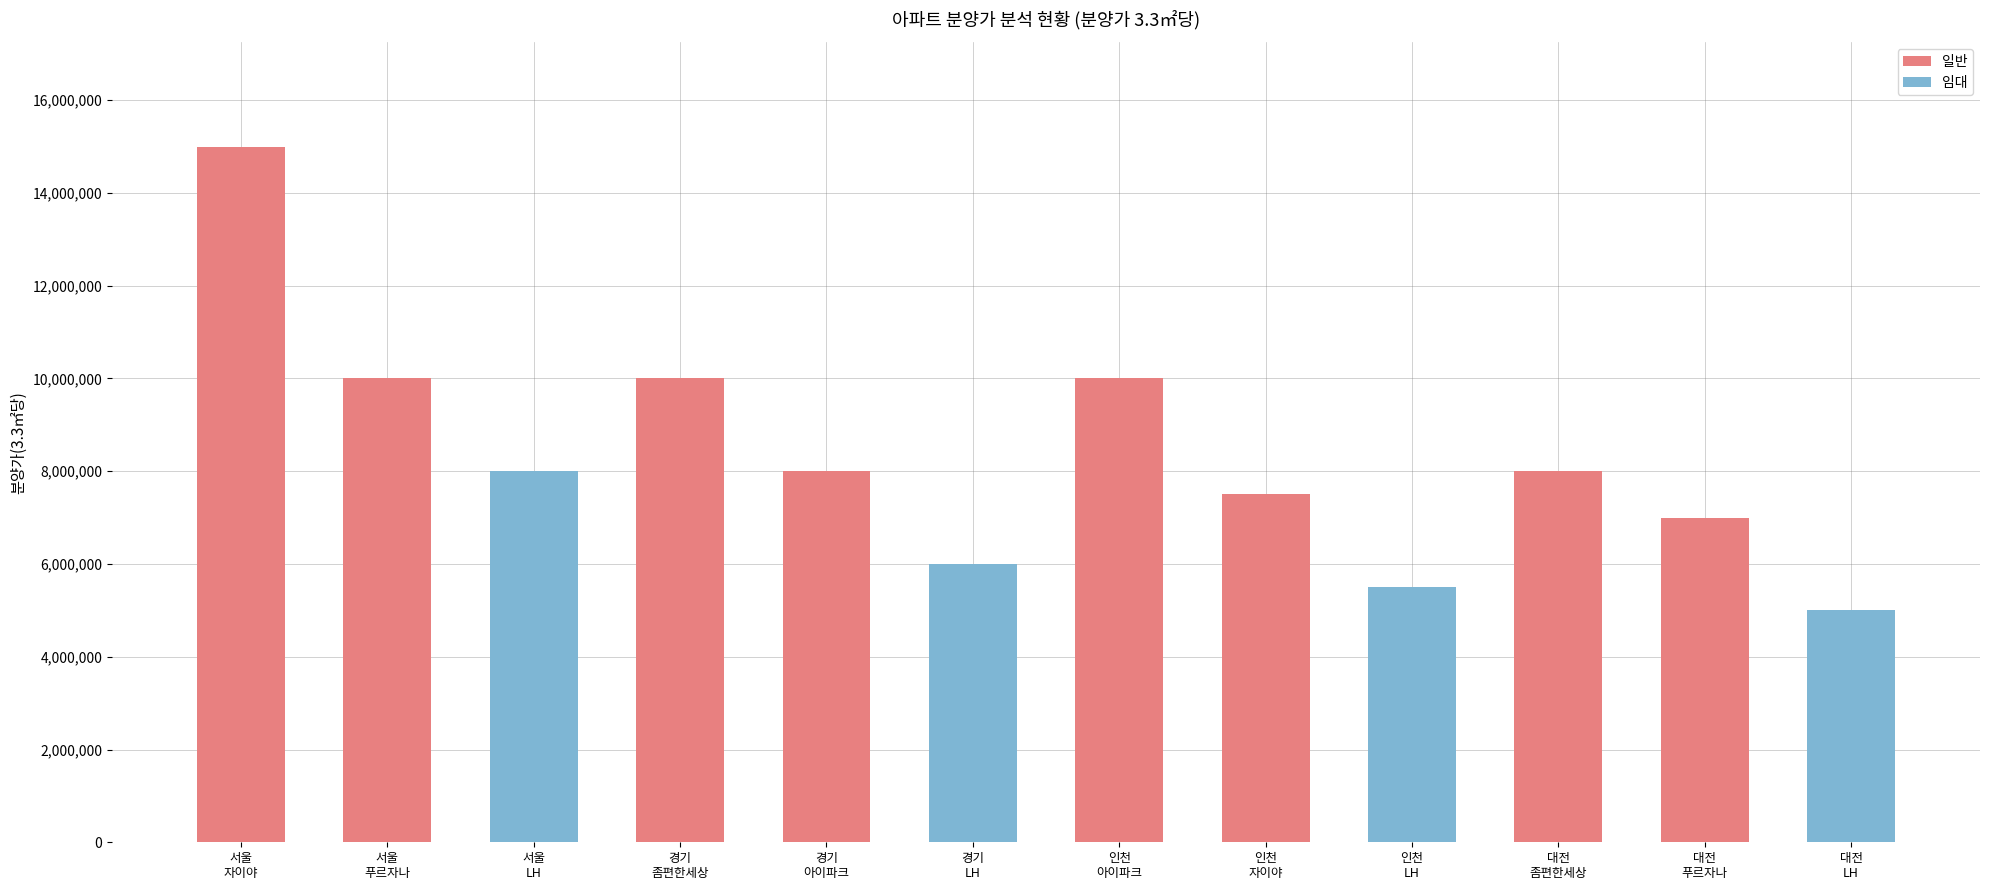

The value at 경기 LH is 6000000. True or false?

True